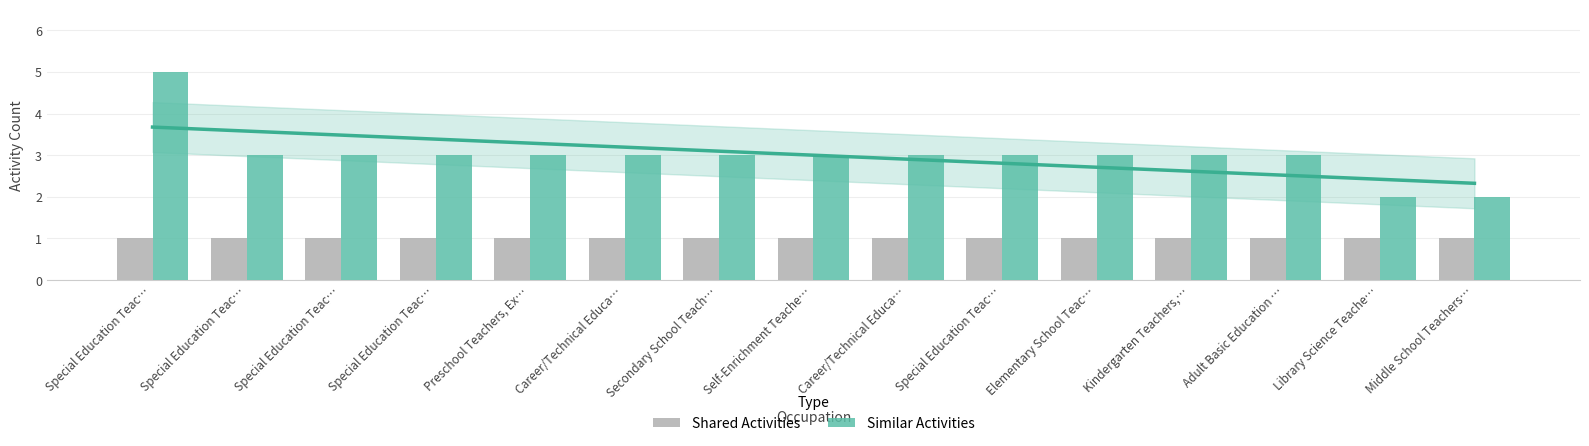

What is the label of the 1st bar from the left?

Special Education Teac…